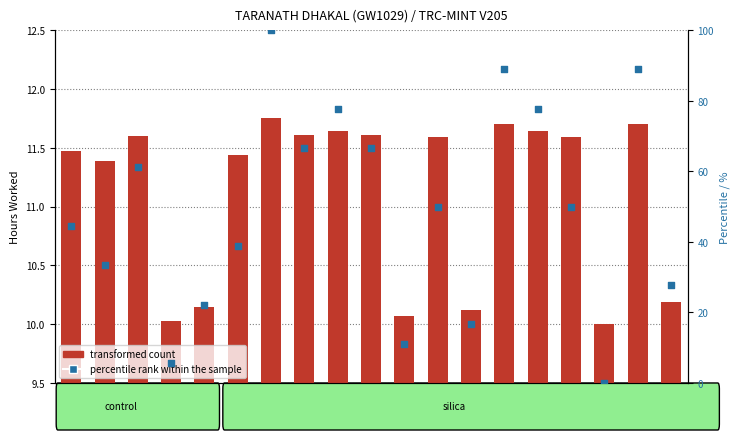

Which series contains the lowest Y value?

percentile rank within the sample